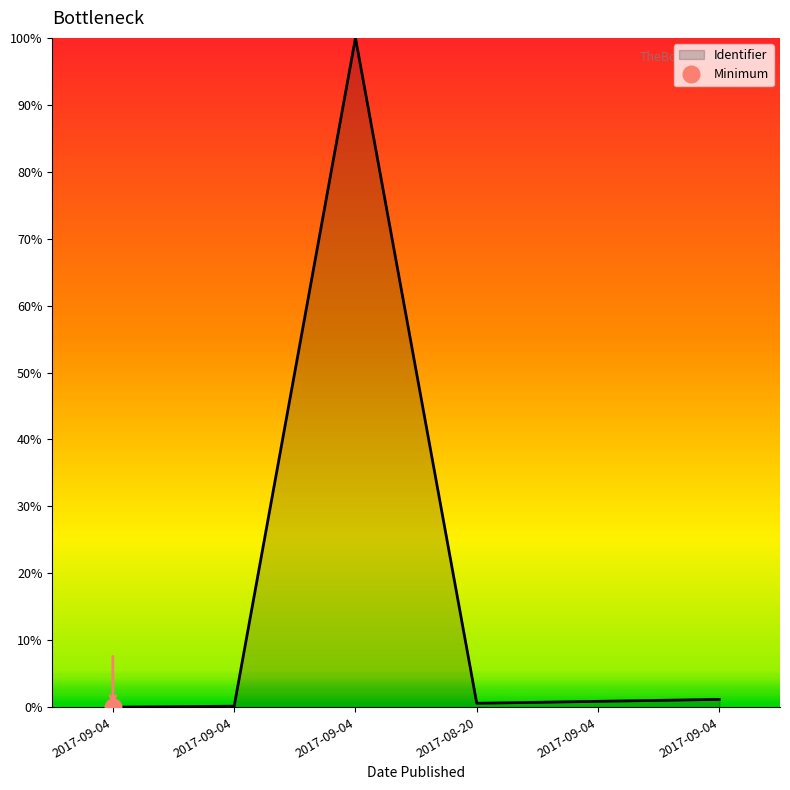

How many data points are above 0?

5